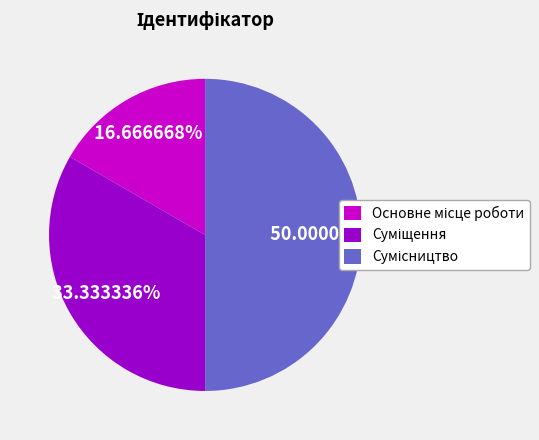

Count the number of slices in the pie.

3